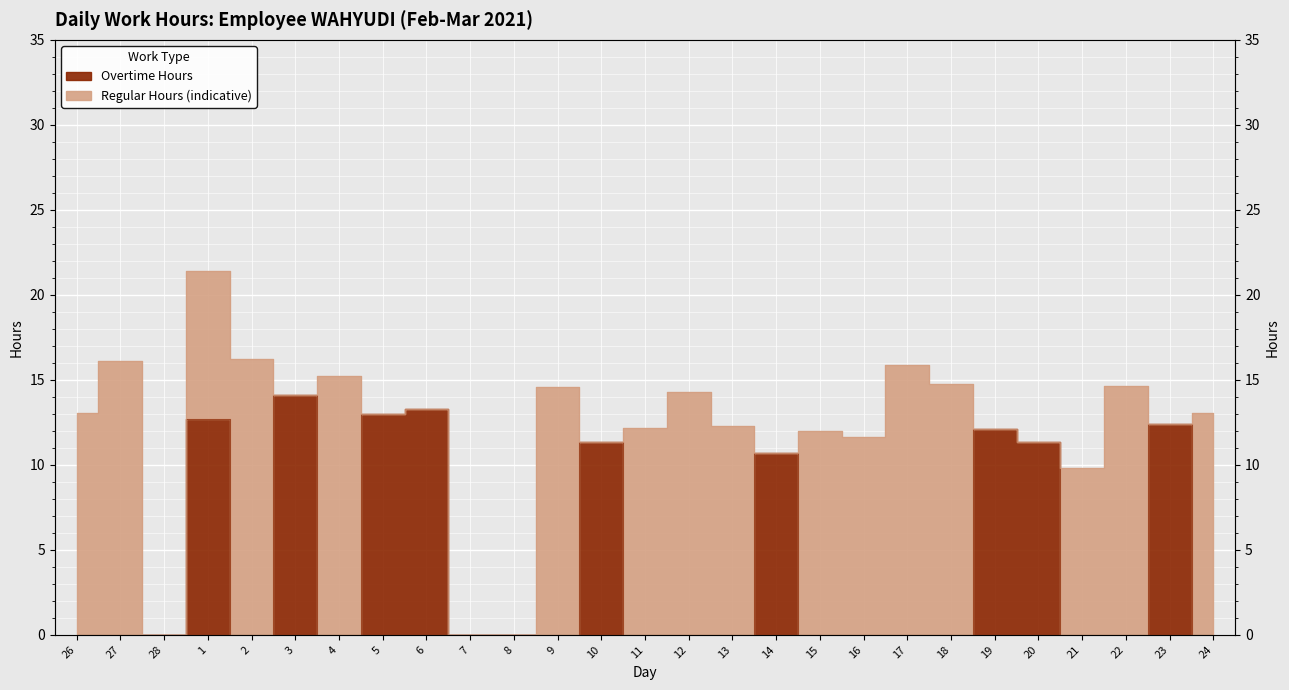

Rank the categories by value from lowest to highest.

26, 27, 28, 2, 4, 7, 8, 9, 11, 12, 13, 15, 16, 17, 18, 21, 22, 24, 14, 10, 20, 19, 23, 1, 5, 6, 3